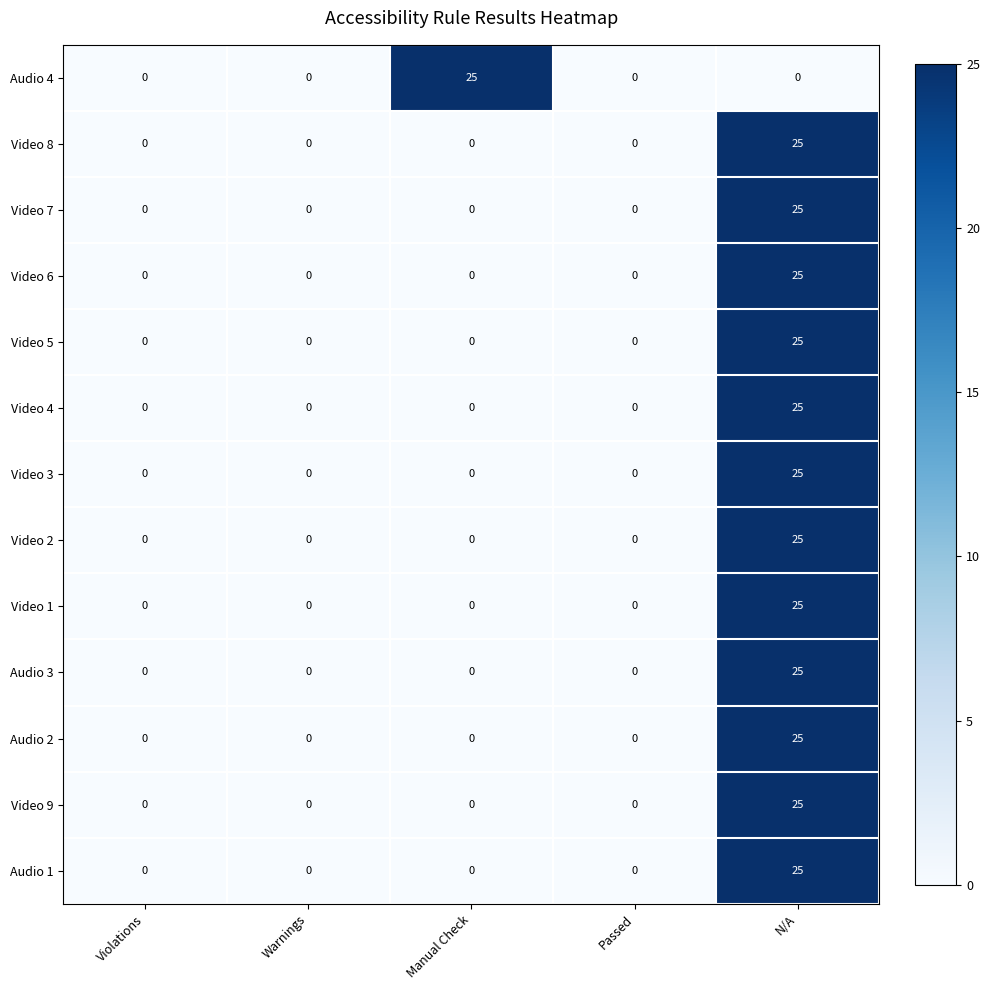

What is the difference between the Video 7 values at N/A and Violations?

25